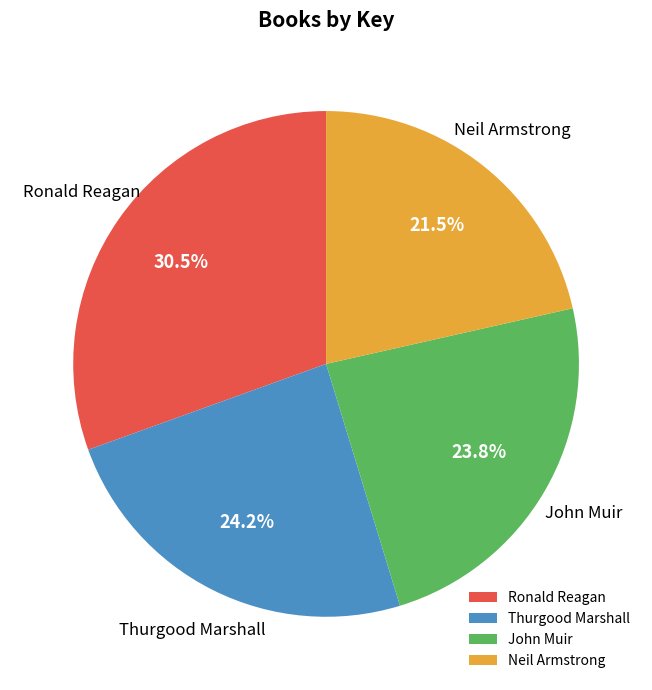

To the nearest percent, what portion does Thurgood Marshall represent?

24%